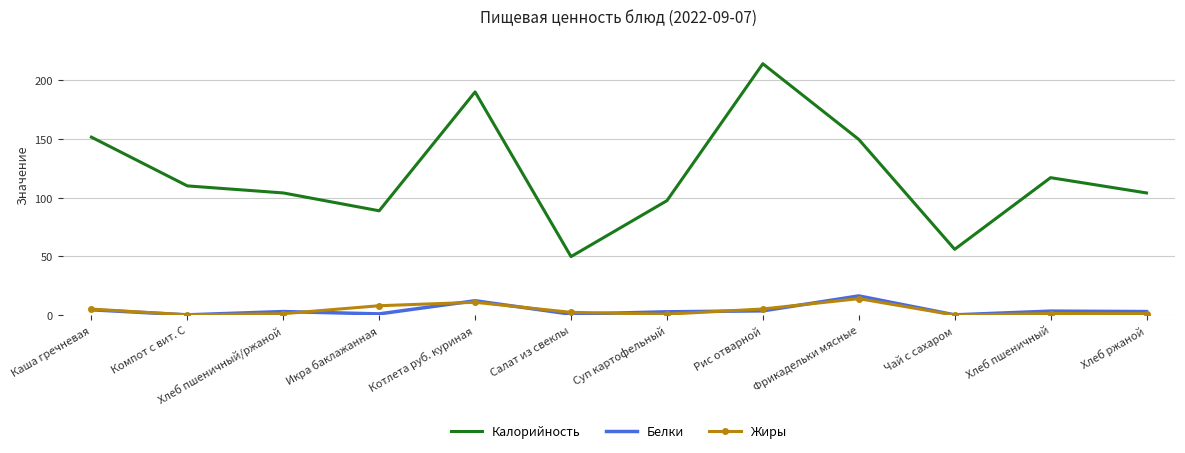

What is the highest value of the Калорийность series?

214.0